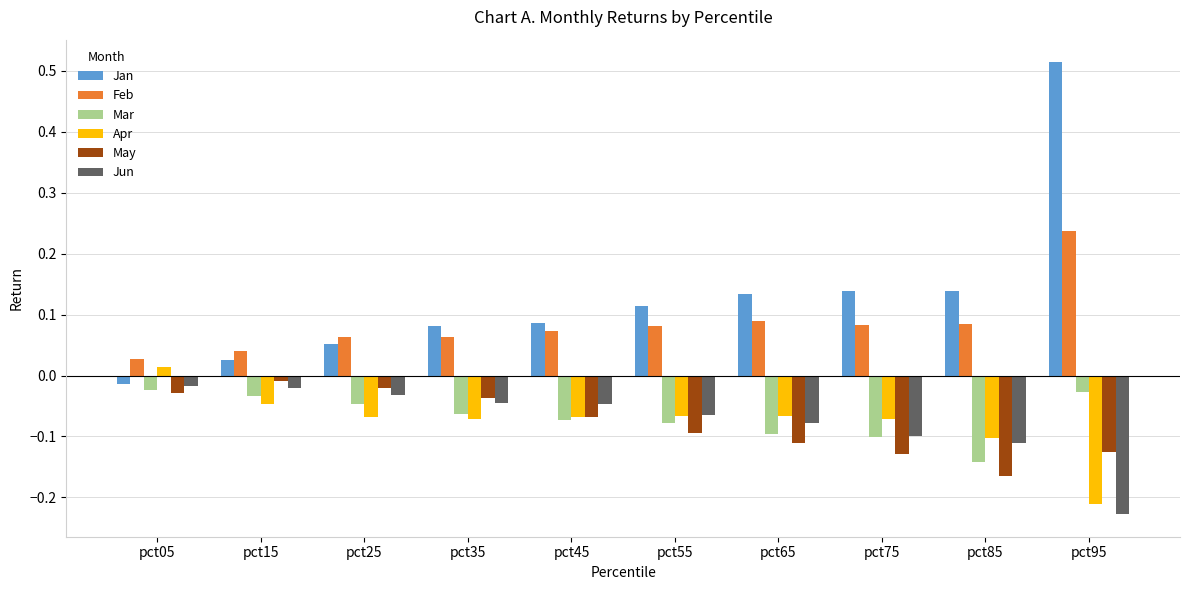

Which series has the largest range (max minus min)?

Jan